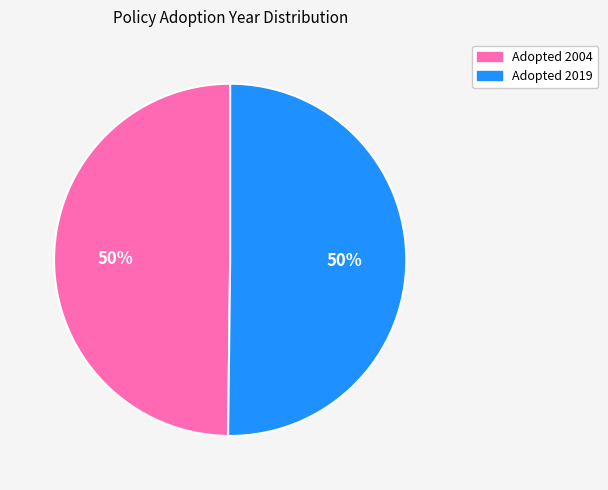

To the nearest percent, what is the average slice percentage?

50%